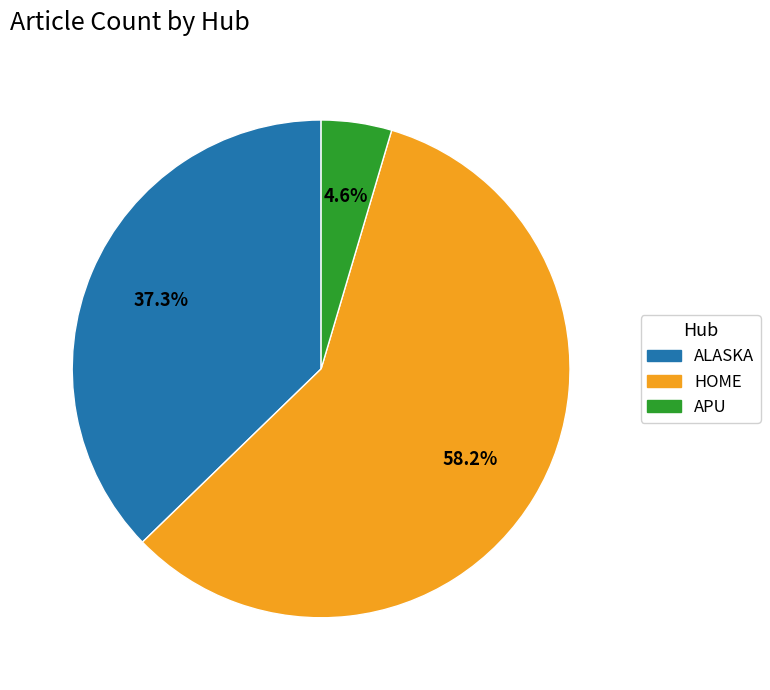

To the nearest percent, what is the average slice percentage?

33%